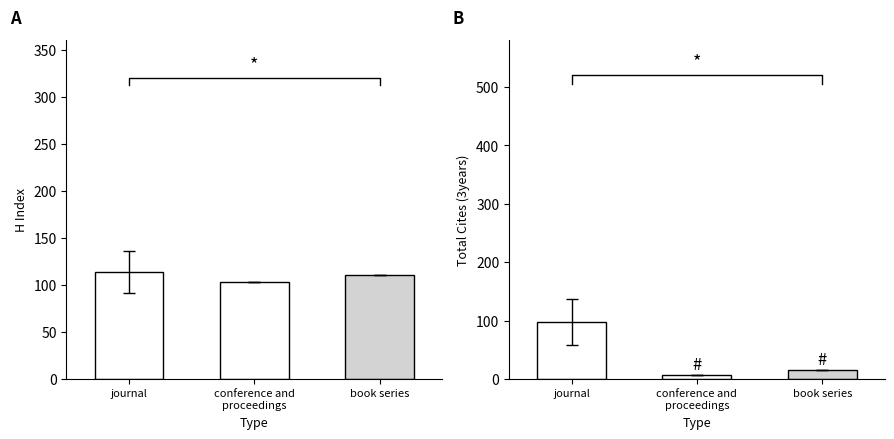

At which label does H Index per type first exceed 111?

journal